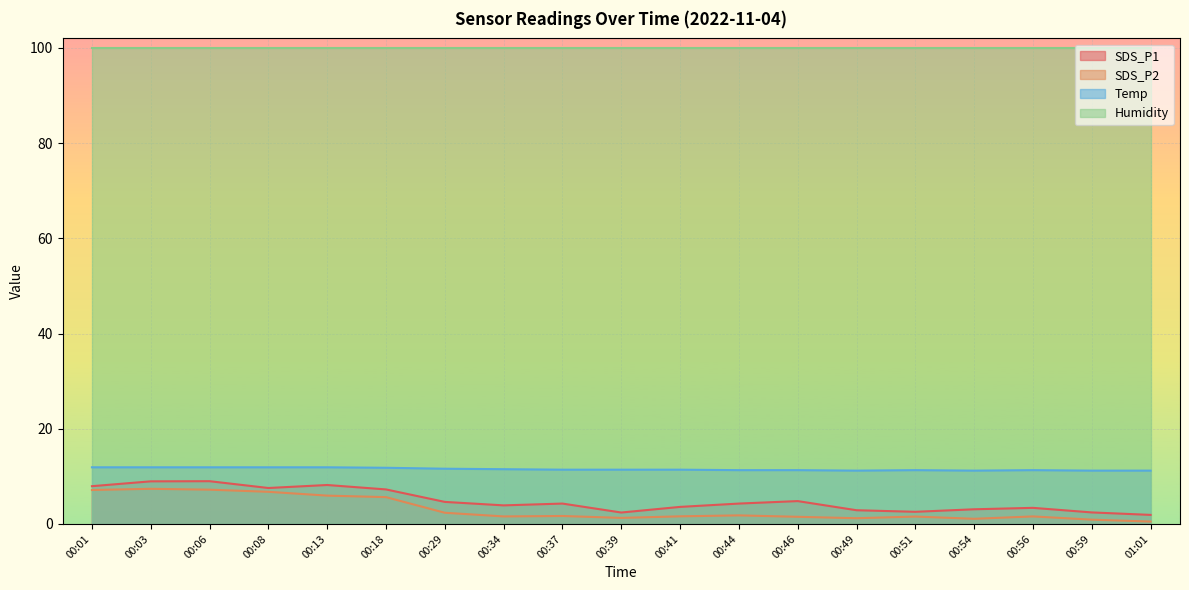

What is the difference between the SDS_P1 values at 00:49 and 00:46?

1.9